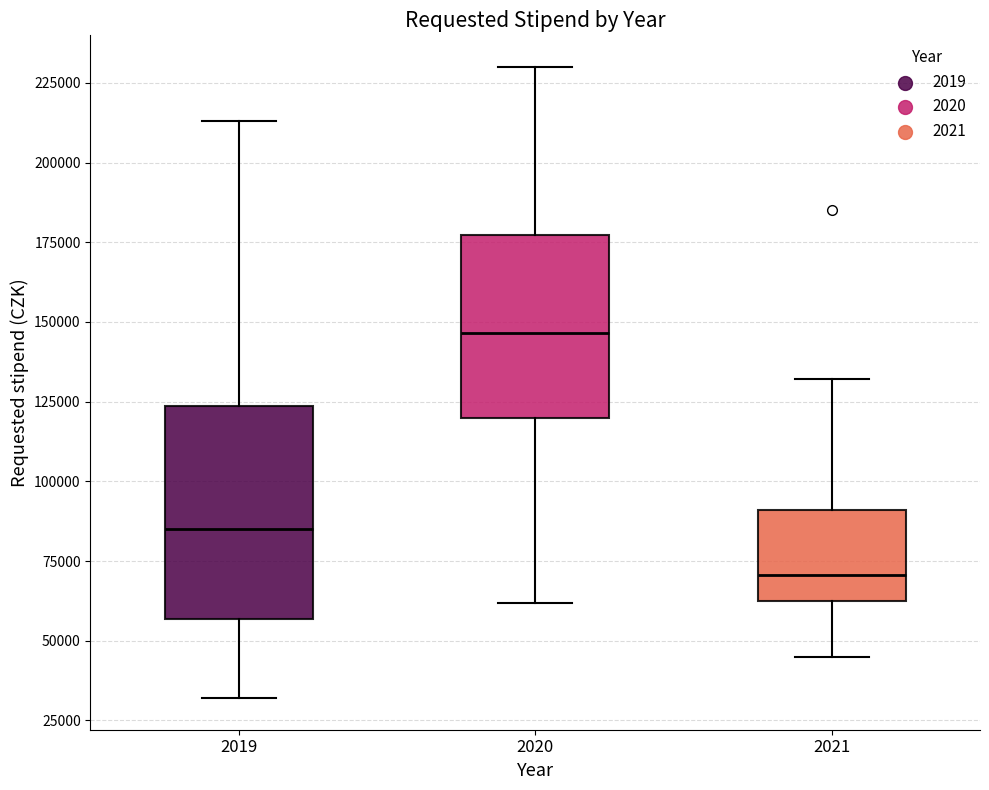

Which box's median line is the highest?

2020